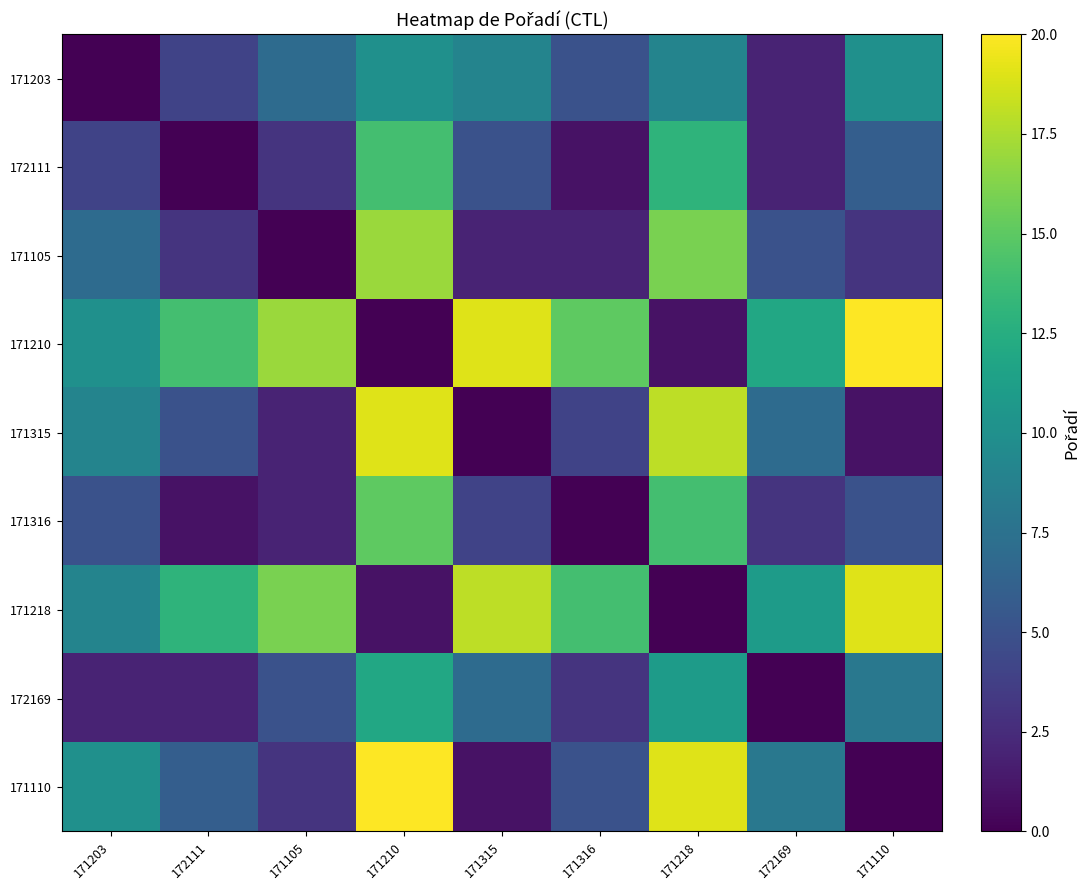

At which category is the sum across all series the highest?

171210